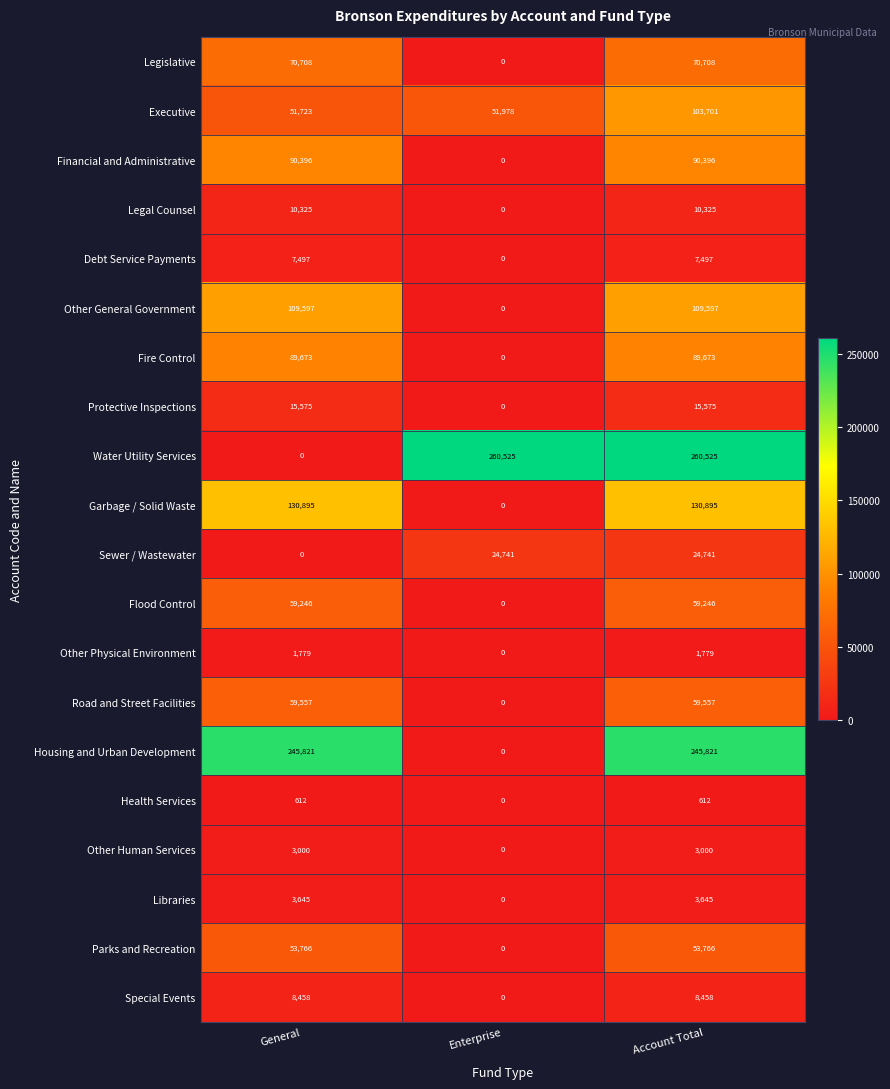

Which category has the lowest value in the Garbage / Solid Waste series?

Enterprise